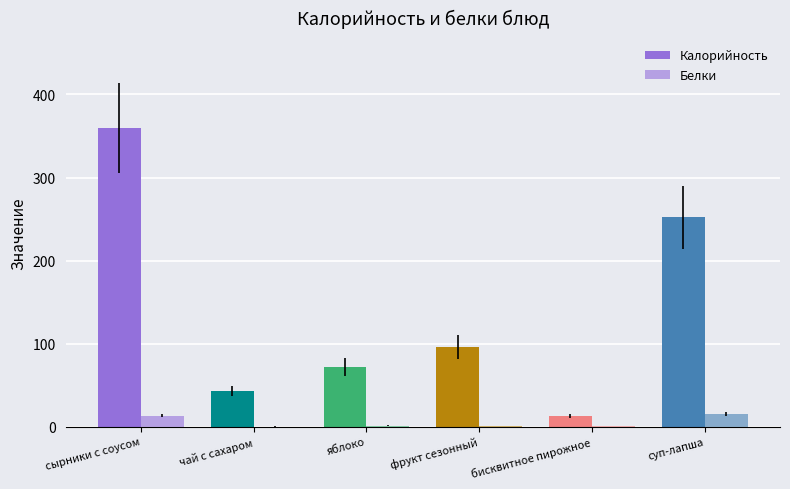

How many categories are shown in the chart?

6